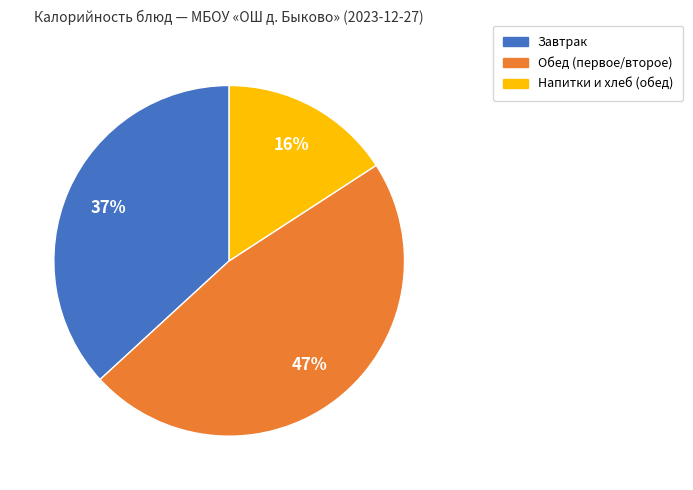

Is there any slice that represents more than half of the pie?

No